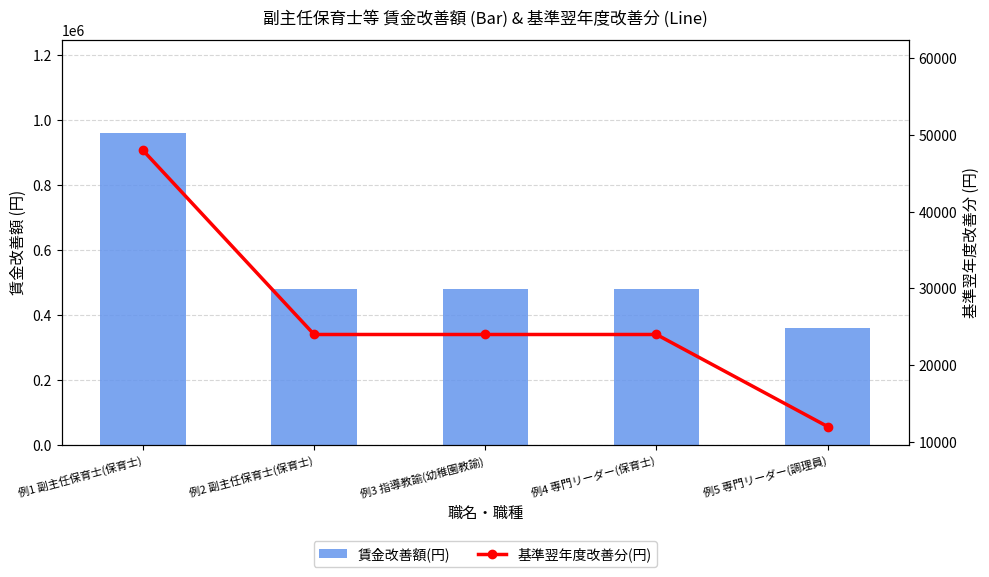

Does the chart contain stacked bars?

No